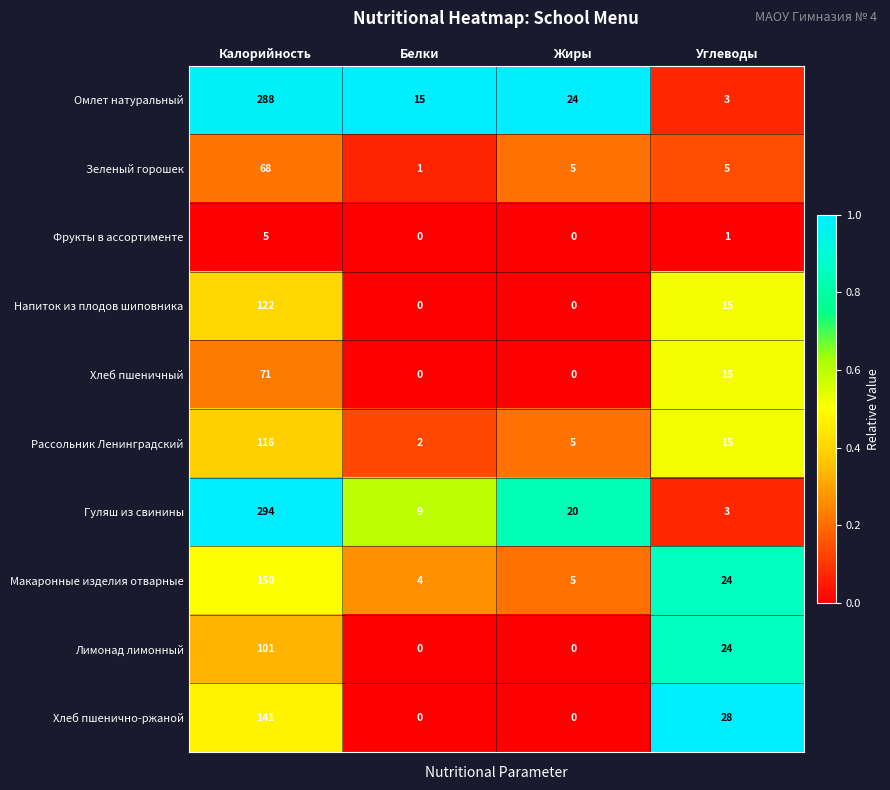

Rank the series by their maximum value, from highest to lowest.

Гуляш из свинины, Омлет натуральный, Макаронные изделия отварные, Хлеб пшенично-ржаной, Напиток из плодов шиповника, Рассольник Ленинградский, Лимонад лимонный, Хлеб пшеничный, Зеленый горошек, Фрукты в ассортименте